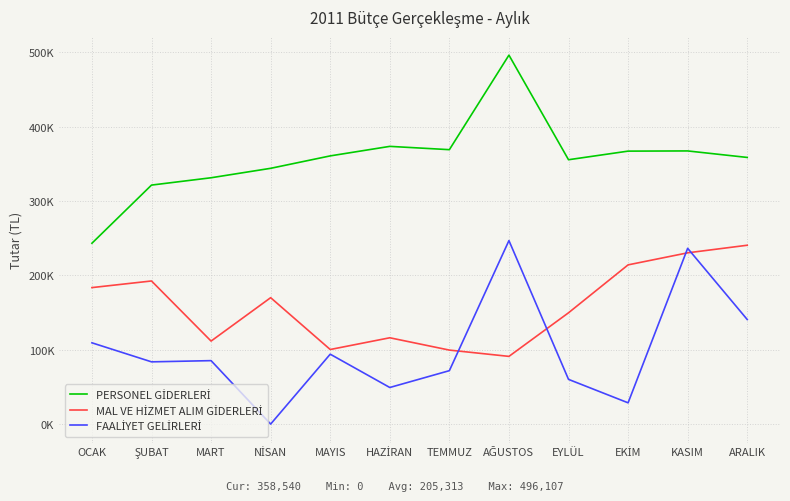

Does the chart display data point markers on the line(s)?

No